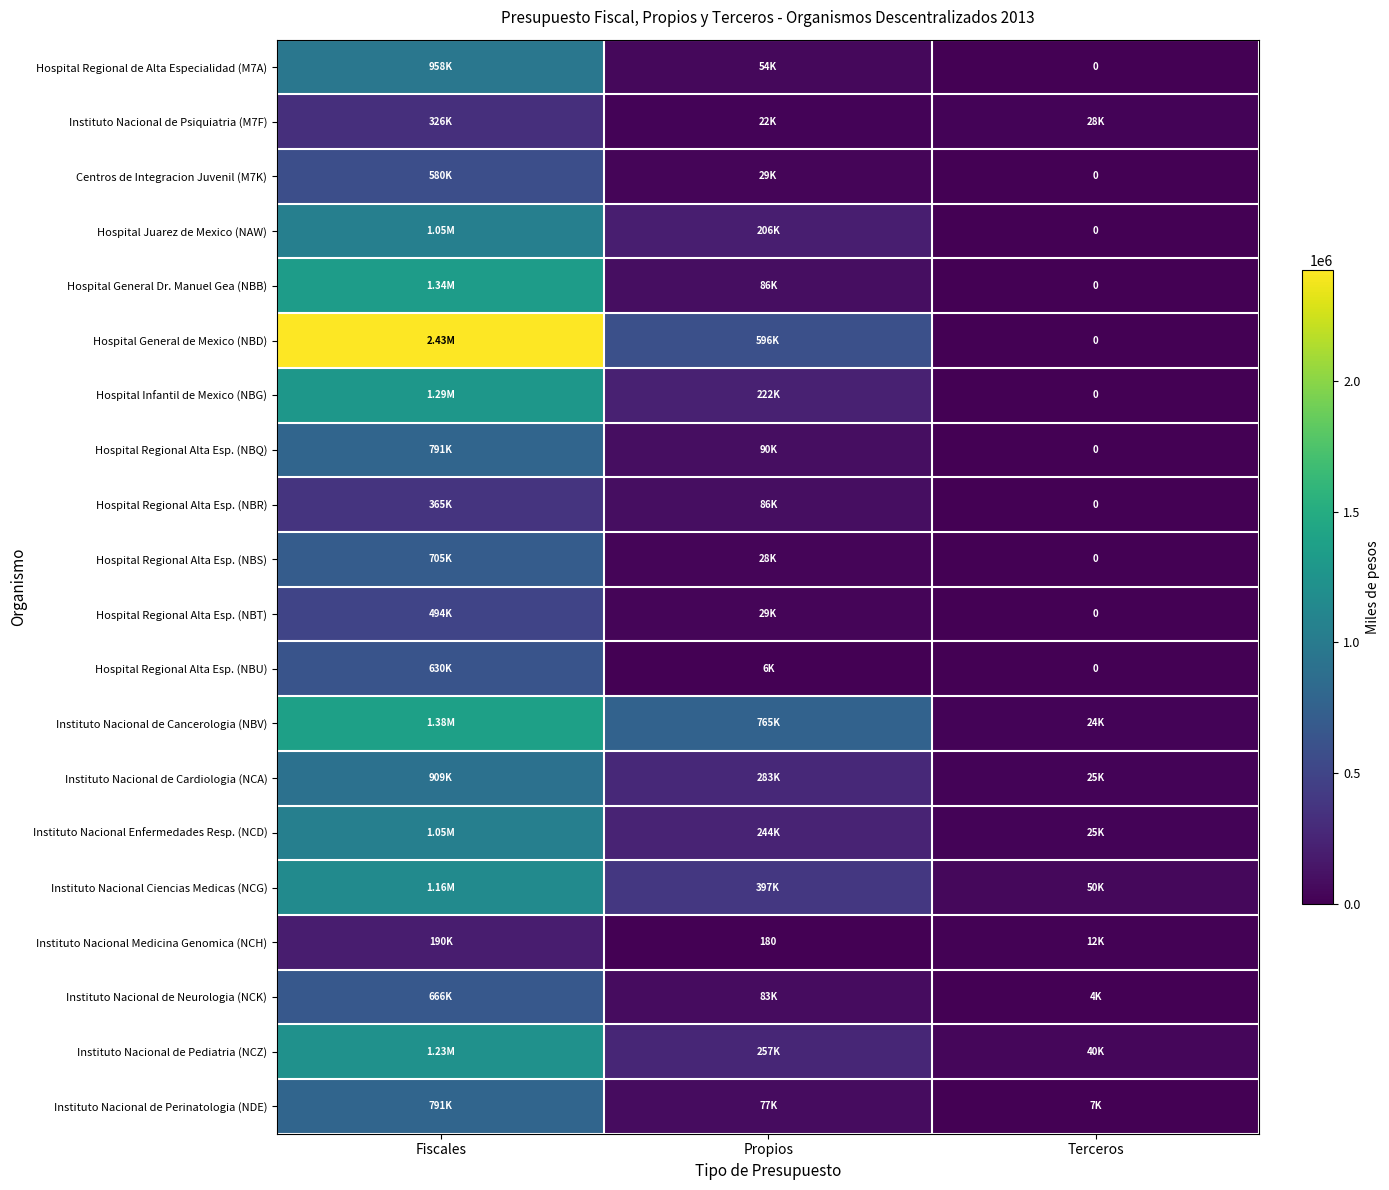

Rank the series by their maximum value, from lowest to highest.

Instituto Nacional Medicina Genomica (NCH), Instituto Nacional de Psiquiatria (M7F), Hospital Regional Alta Esp. (NBR), Hospital Regional Alta Esp. (NBT), Centros de Integracion Juvenil (M7K), Hospital Regional Alta Esp. (NBU), Instituto Nacional de Neurologia (NCK), Hospital Regional Alta Esp. (NBS), Instituto Nacional de Perinatologia (NDE), Hospital Regional Alta Esp. (NBQ), Instituto Nacional de Cardiologia (NCA), Hospital Regional de Alta Especialidad (M7A), Instituto Nacional Enfermedades Resp. (NCD), Hospital Juarez de Mexico (NAW), Instituto Nacional Ciencias Medicas (NCG), Instituto Nacional de Pediatria (NCZ), Hospital Infantil de Mexico (NBG), Hospital General Dr. Manuel Gea (NBB), Instituto Nacional de Cancerologia (NBV), Hospital General de Mexico (NBD)